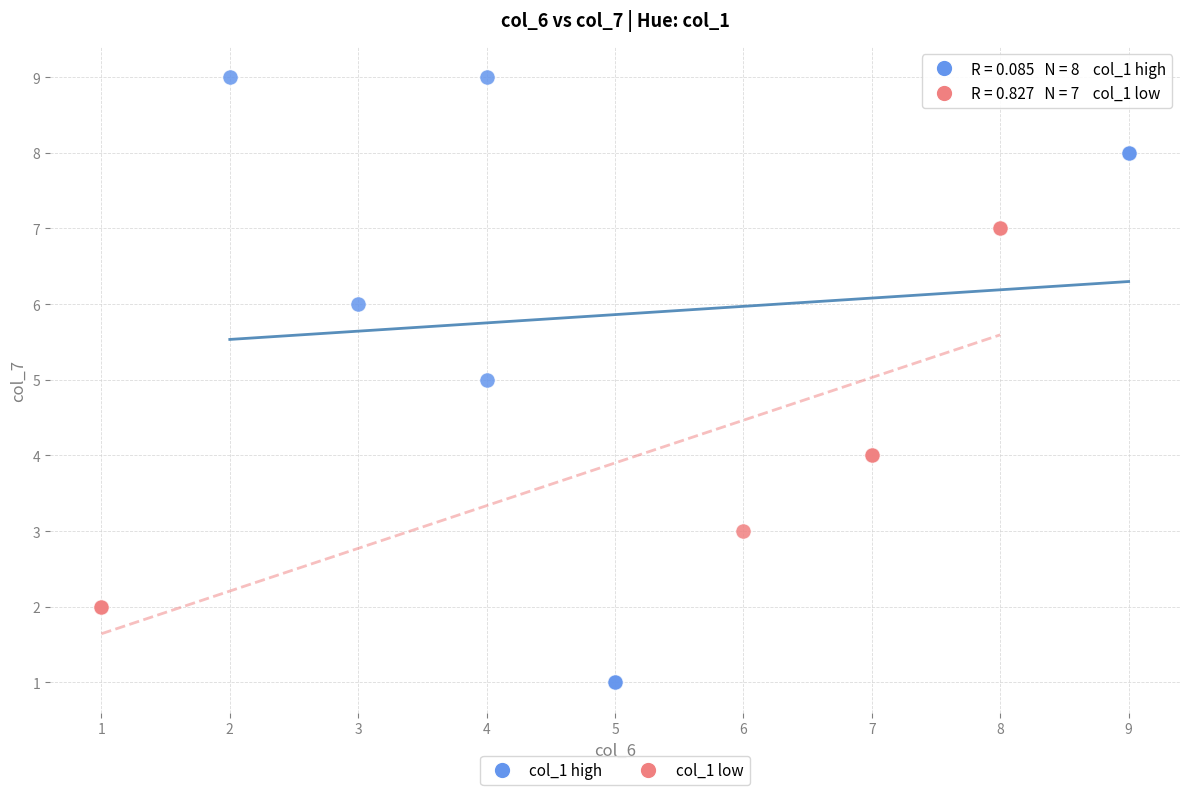

Which series contains the highest Y value?

col_1 high